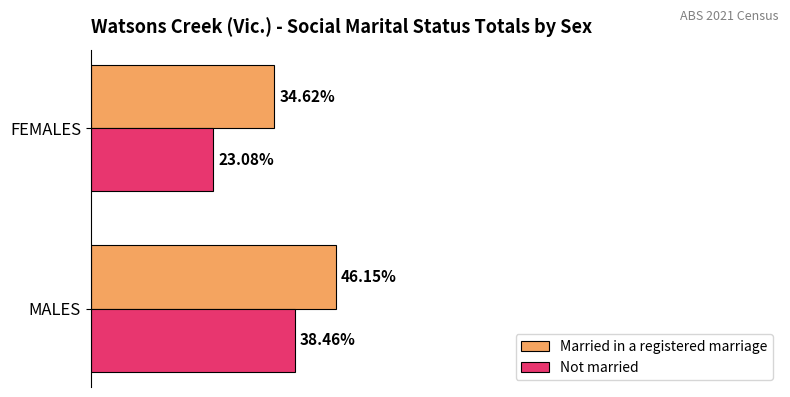

Which series has the widest spread of values?

Not married